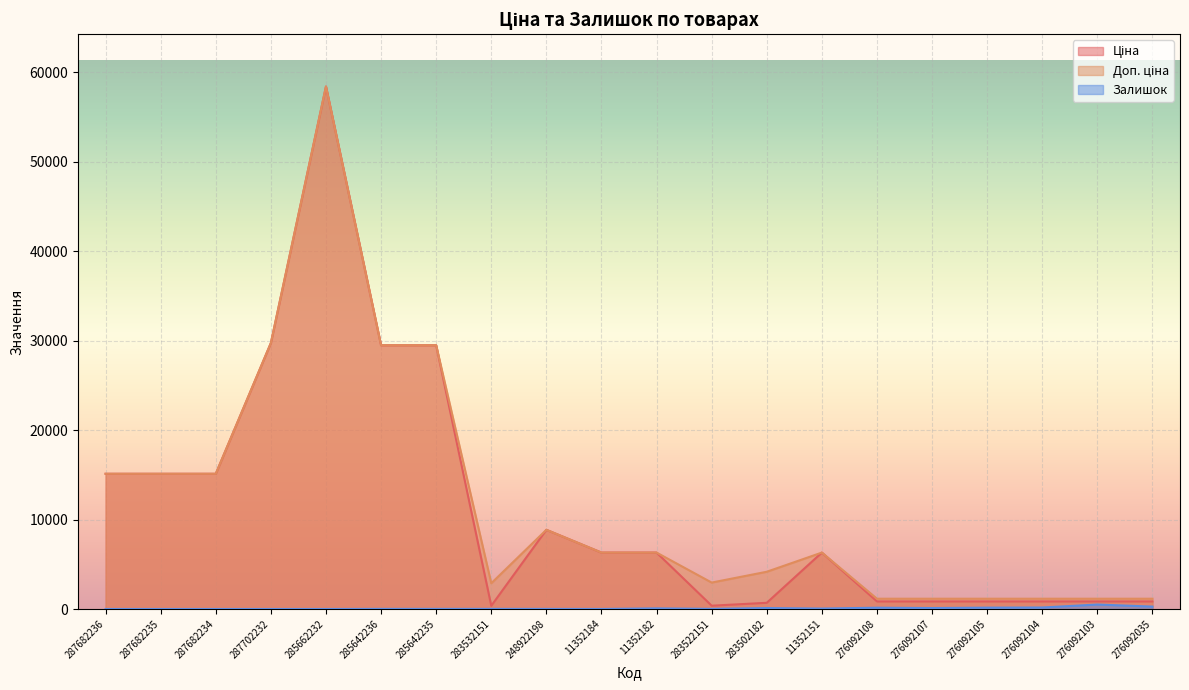

True or false: Ціна and Доп. ціна cross at least once.

False